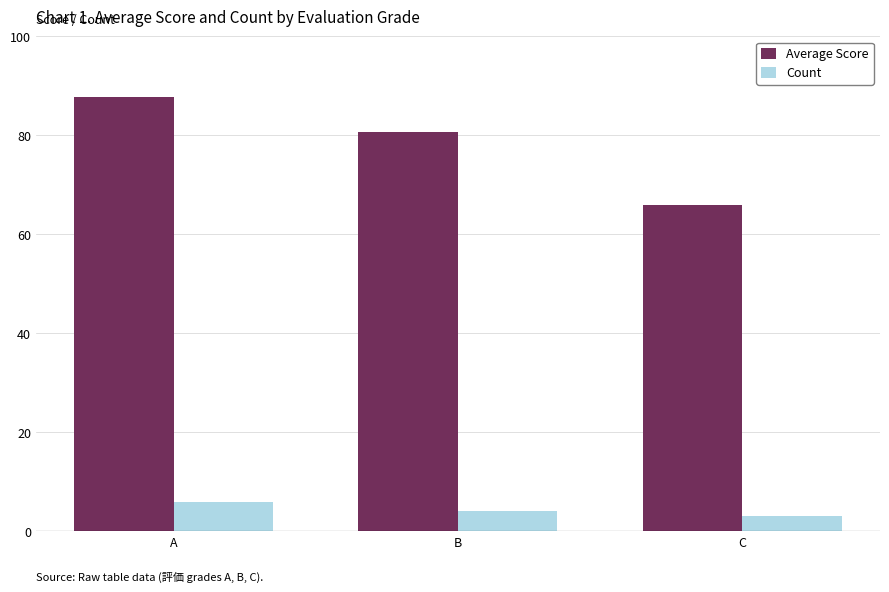

Is it true that Count equals 3.0 at C?

True